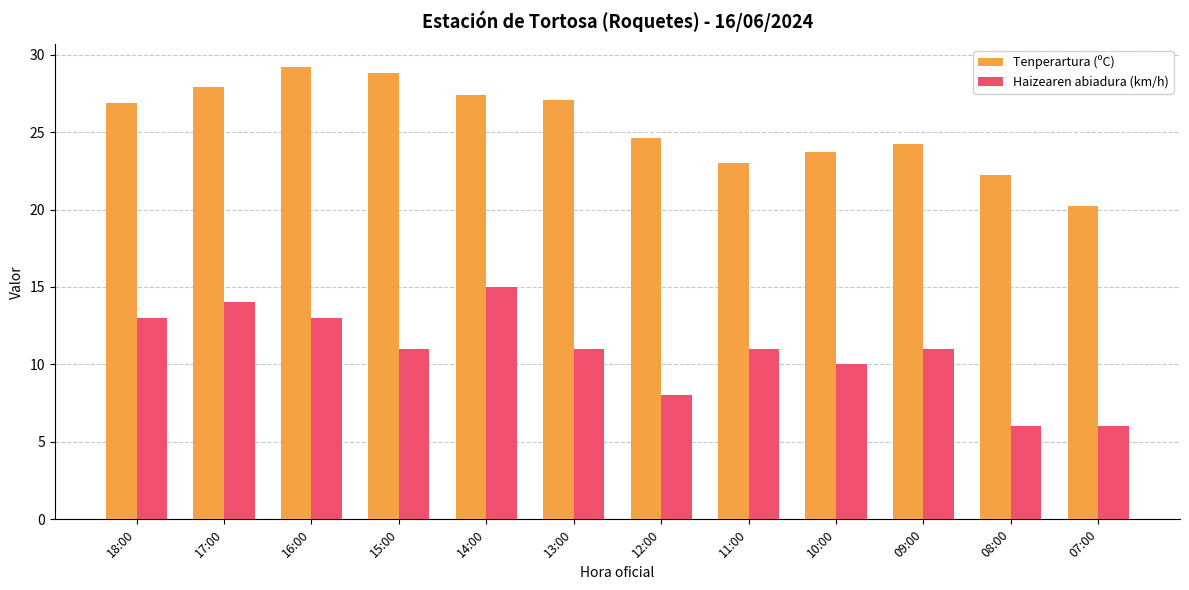

What is the total value across all series at 09:00?

35.2